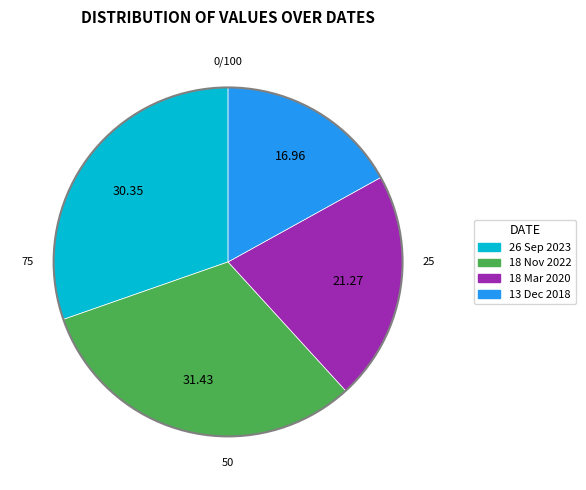

Combined, do 18 Mar 2020 and 26 Sep 2023 account for over 50%?

Yes